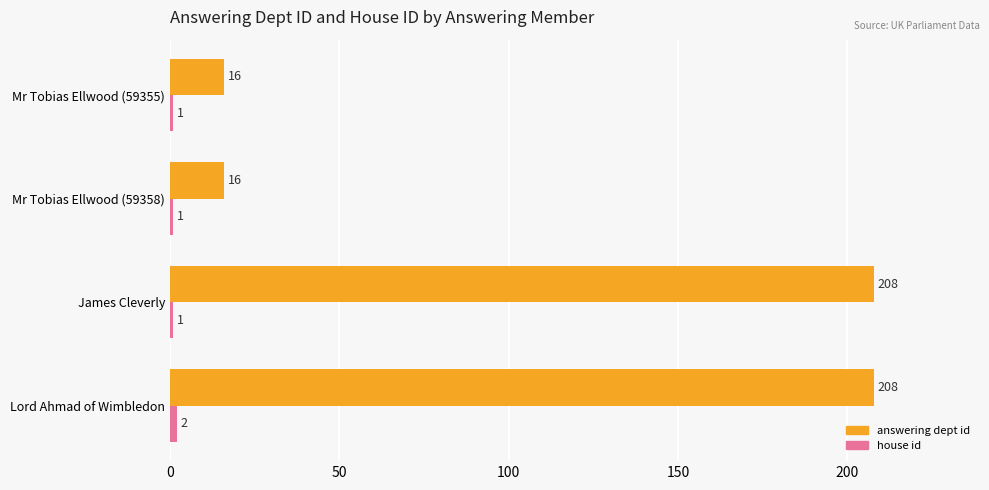

Count the number of categories in the chart.

4